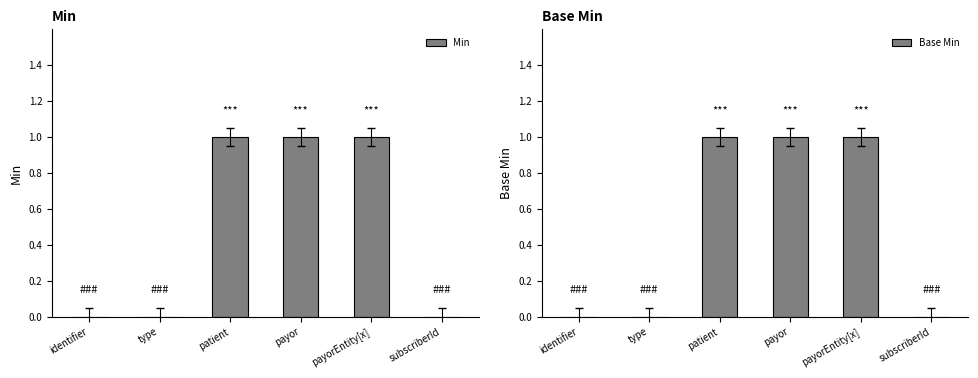

At which label does Base Min reach its minimum?

identifier